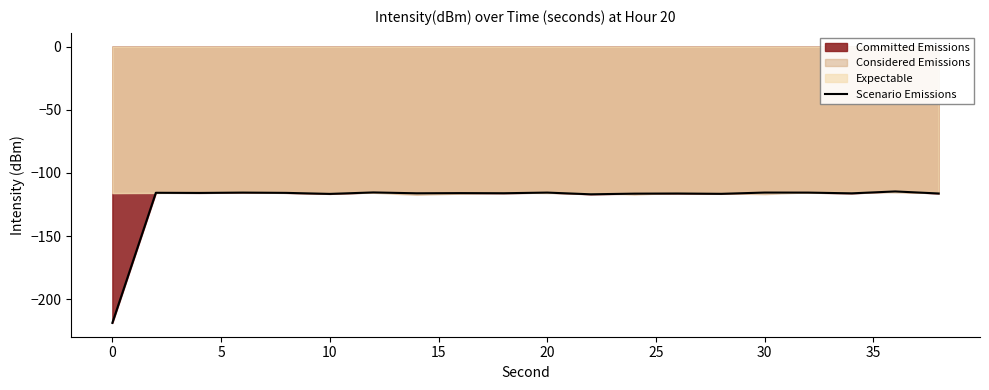

The Scenario Emissions series shows -115.5 at 20. True or false?

True